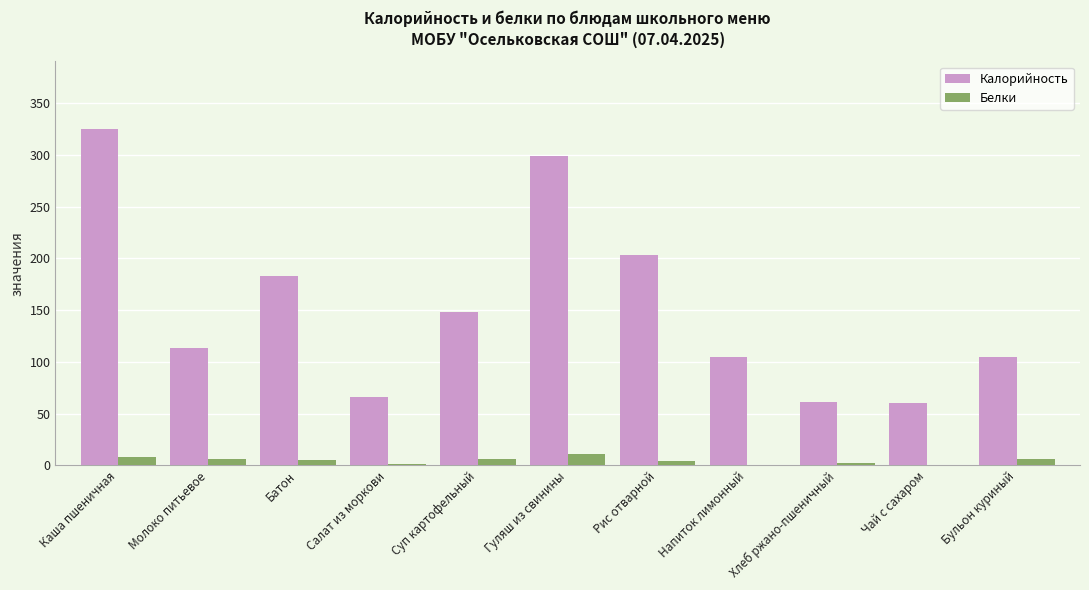

Count the number of categories in the chart.

11